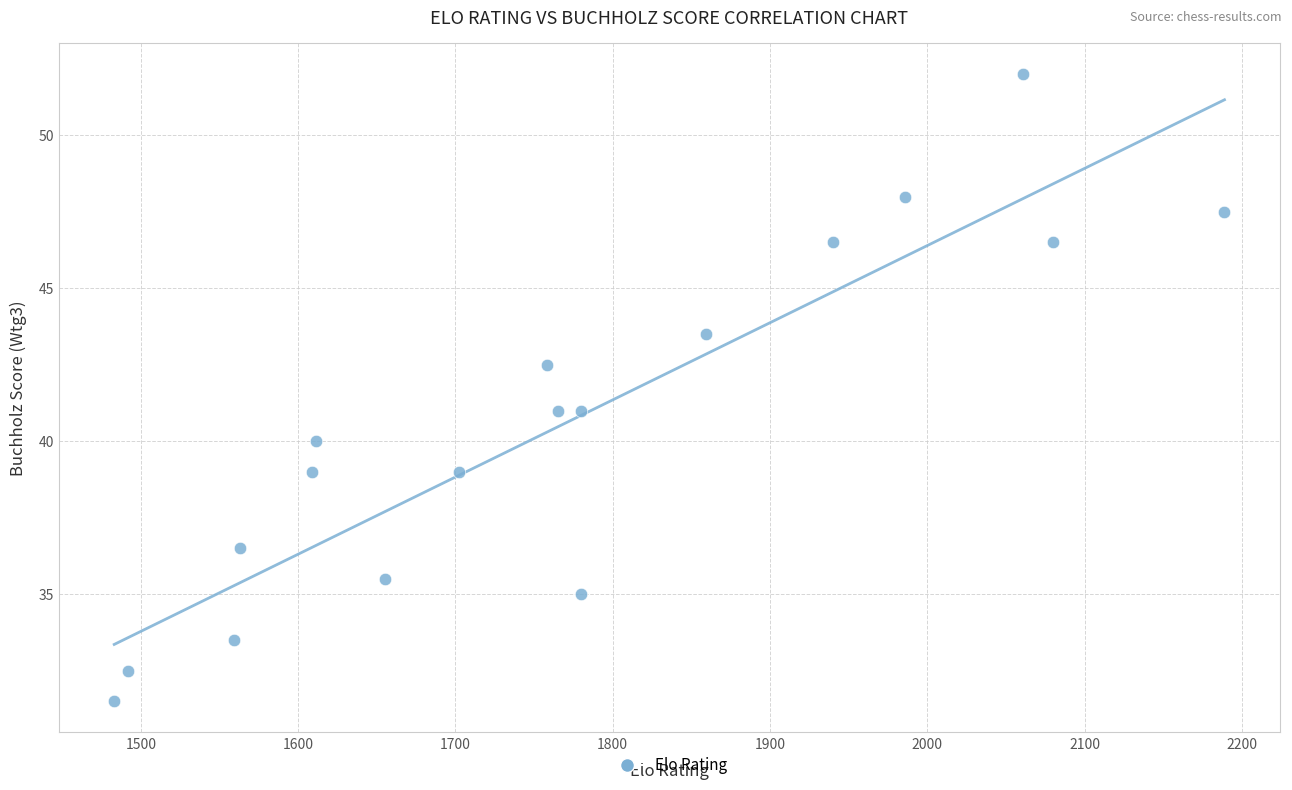

What is the range of Y values (max minus min)?

20.5